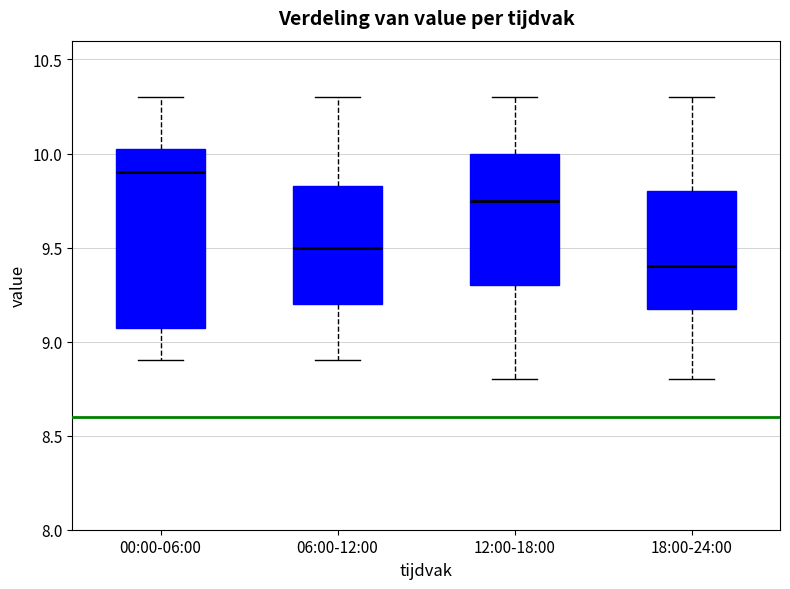

Where does the median line of the box for 00:00-06:00 sit on the y-axis? The values are not printed on the chart, so give them approximately, as read against the axis.

9.90